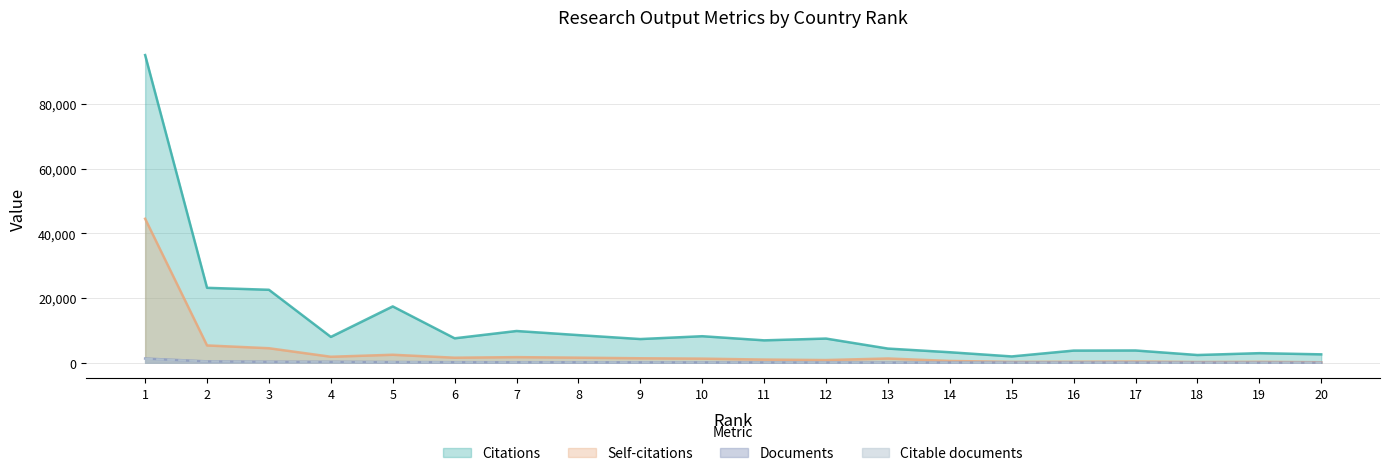

Reading left to right, list all the values displayed in this chart.

Citations: 1=95084	2=23167	3=22560	4=7998	5=17423	6=7566	7=9822	8=8555	9=7333	10=8212	11=6936	12=7486	13=4392	14=3260	15=1965	16=3769	17=3804	18=2401	19=2973	20=2610
Self-citations: 1=44503	2=5362	3=4498	4=1863	5=2481	6=1569	7=1746	8=1580	9=1395	10=1281	11=996	12=847	13=1326	14=569	15=281	16=317	17=385	18=237	19=292	20=166
Documents: 1=1317	2=435	3=329	4=313	5=235	6=185	7=175	8=167	9=140	10=135	11=120	12=99	13=87	14=87	15=81	16=74	17=71	18=61	19=41	20=37
Citable documents: 1=1231	2=418	3=313	4=300	5=219	6=171	7=156	8=161	9=135	10=127	11=113	12=98	13=80	14=81	15=68	16=71	17=68	18=41	19=37	20=34